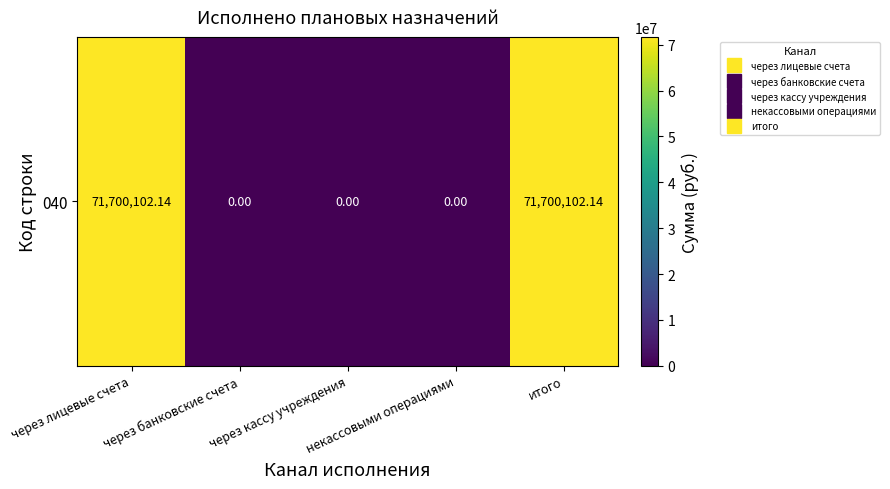

What is the sum of all values?

143400204.3